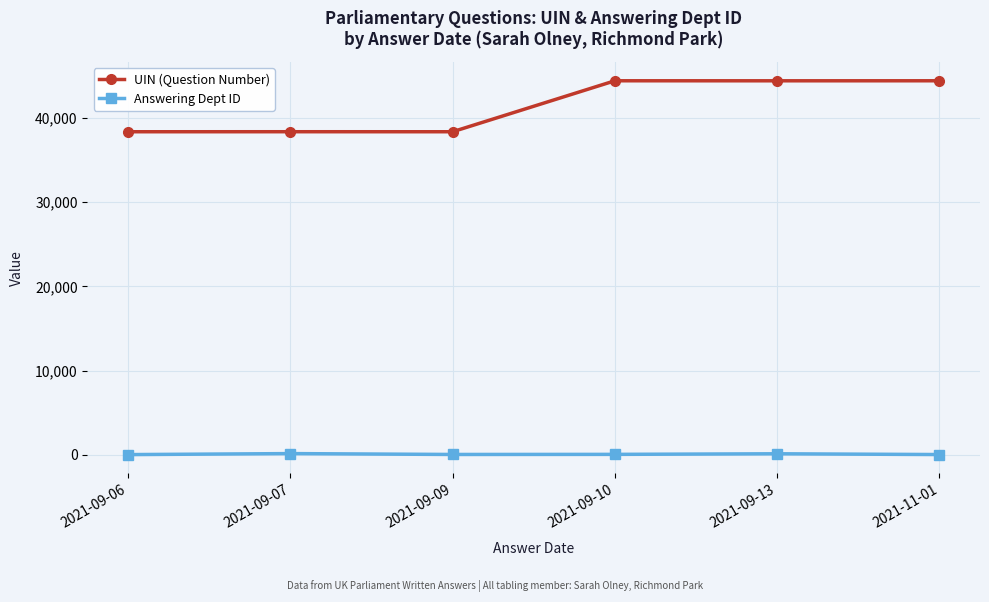

Which series has the largest total across all categories?

UIN (Question Number)